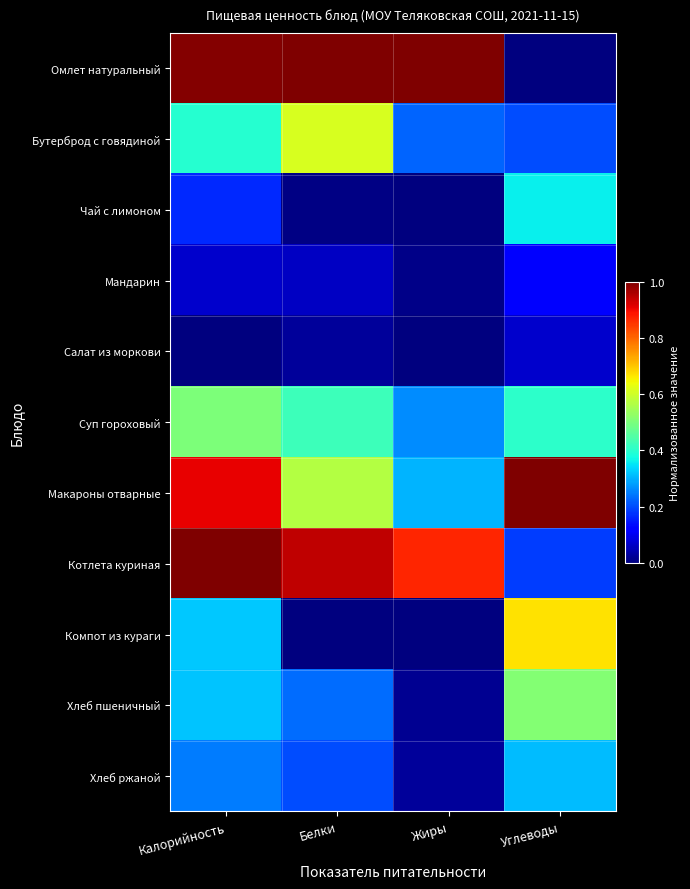

Which series changed the most between Калорийность and Белки?

Макароны отварные